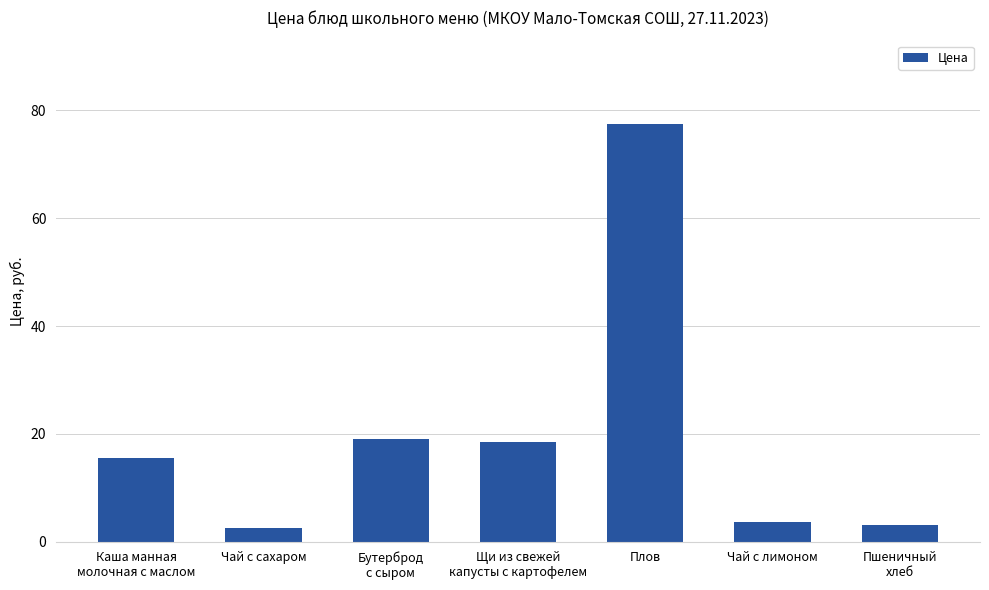

What position from the left is Чай с лимоном?

6